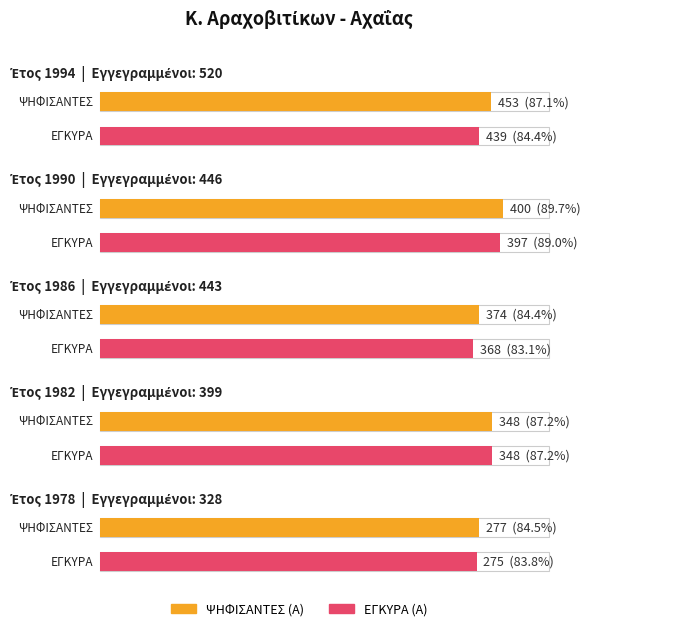

At 1994, list the series in order from smallest to largest.

ΕΓΚΥΡΑ (Α), ΨΗΦΙΣΑΝΤΕΣ (Α), ΕΓΓΕΓΡΑΜΜΕΝΟΙ (Α)